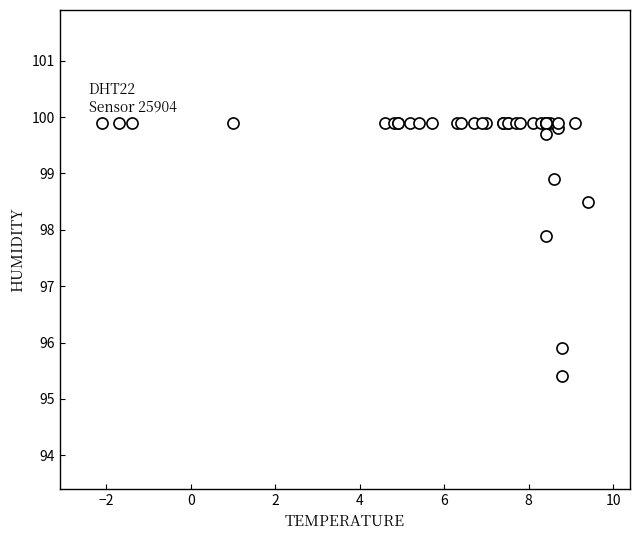

What Y value in the scatter plot is closest to 97?

97.9